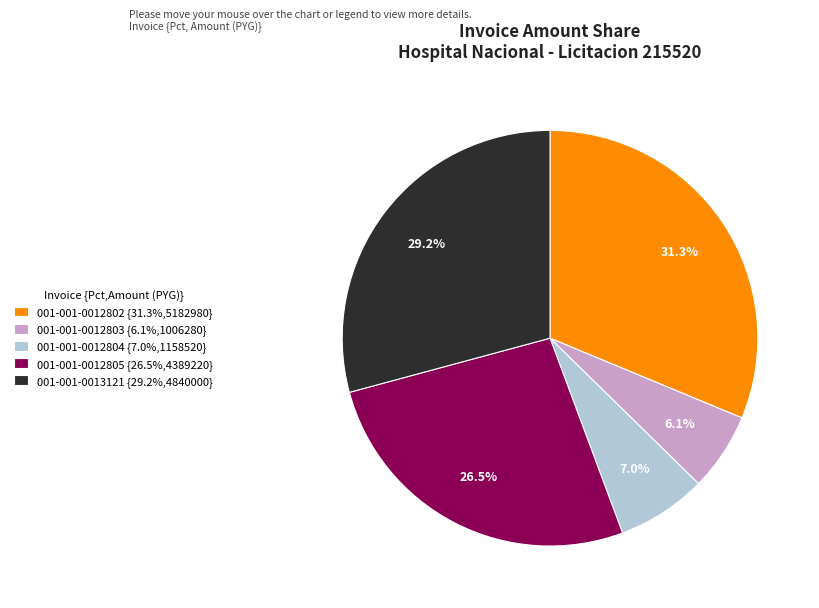

How many segments does this pie chart have?

5